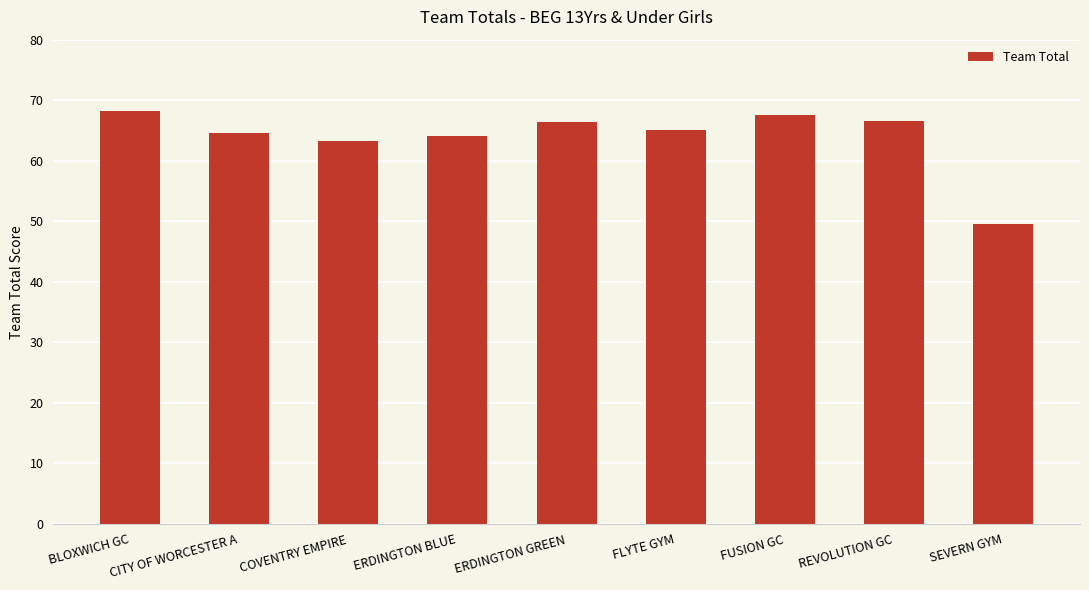

Which has a higher value, CITY OF WORCESTER A or ERDINGTON GREEN?

ERDINGTON GREEN